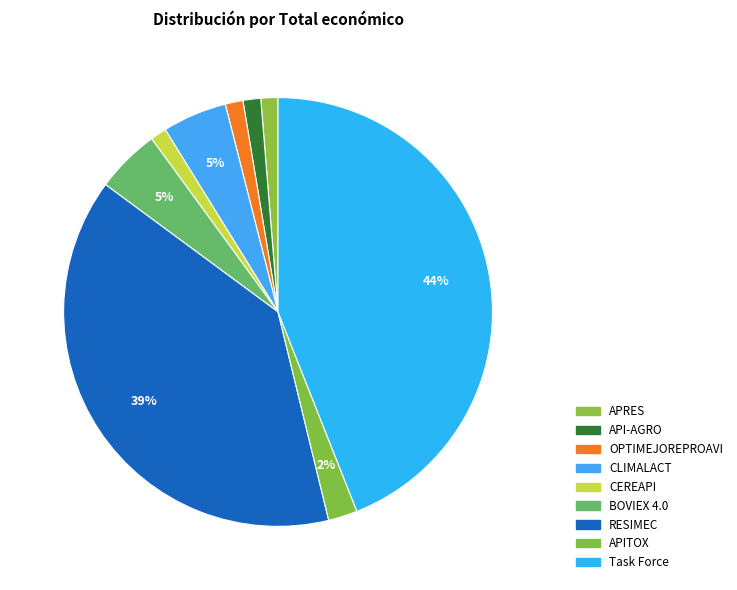

How many segments does this pie chart have?

9